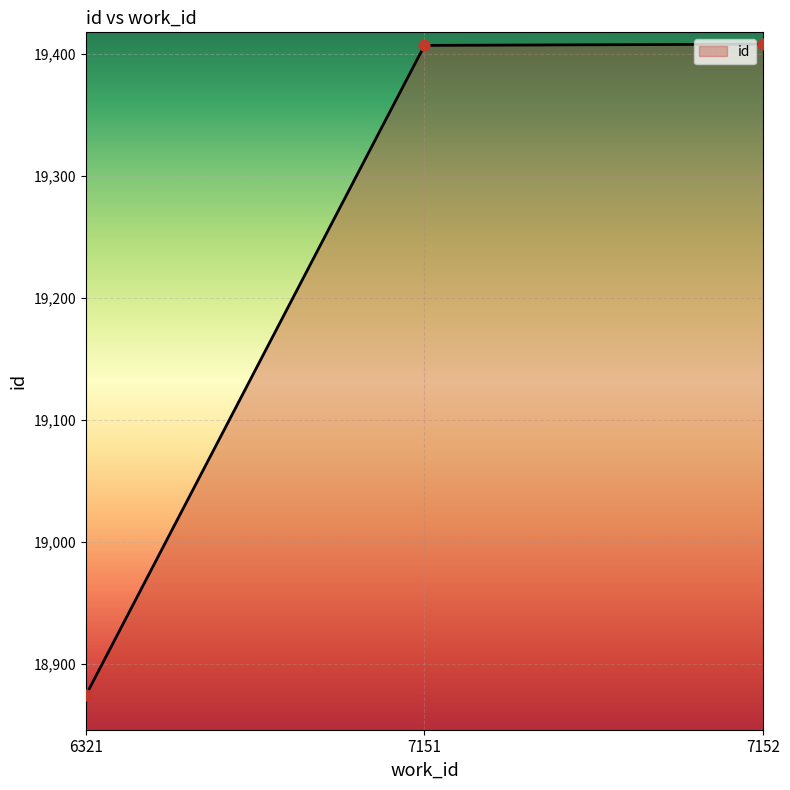

Which has a higher value, 6321 or 7151?

7151